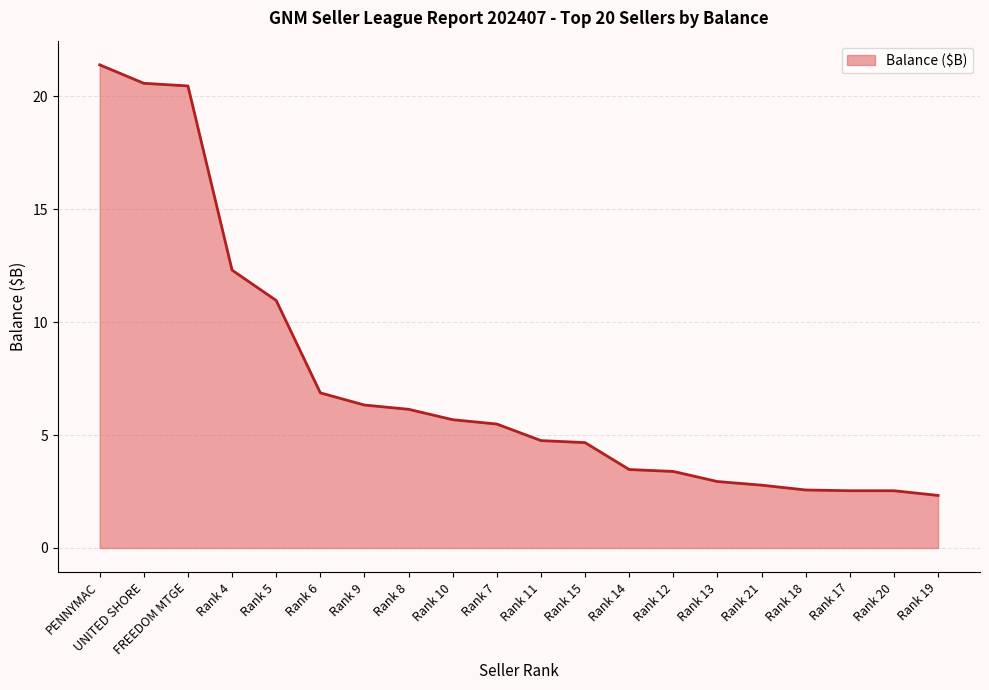

Where is the data nearest to the value 11?

Rank 5